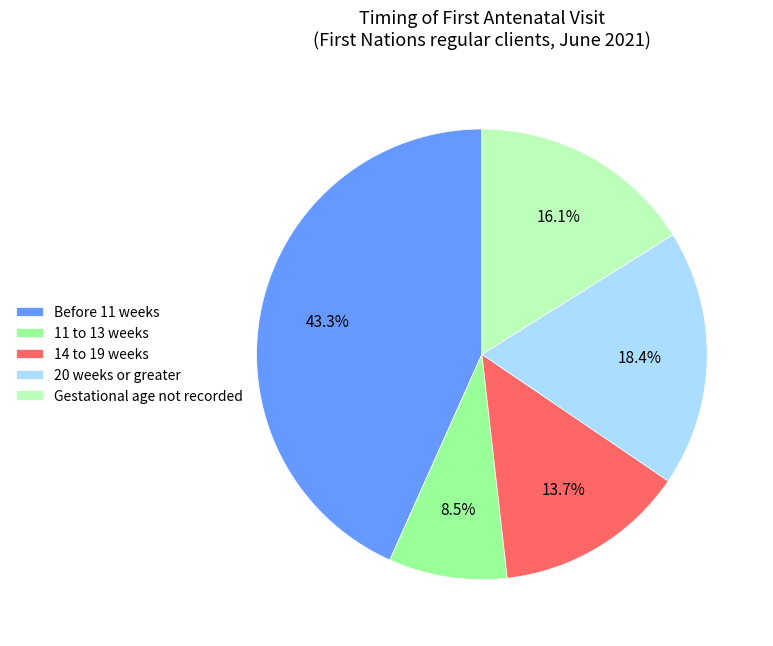

What percentage is the 20 weeks or greater slice, to the nearest percent?

18%